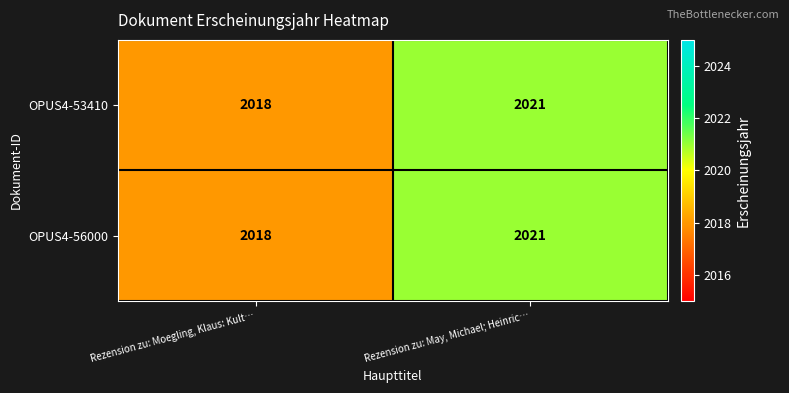

How many data points does each series have?

2